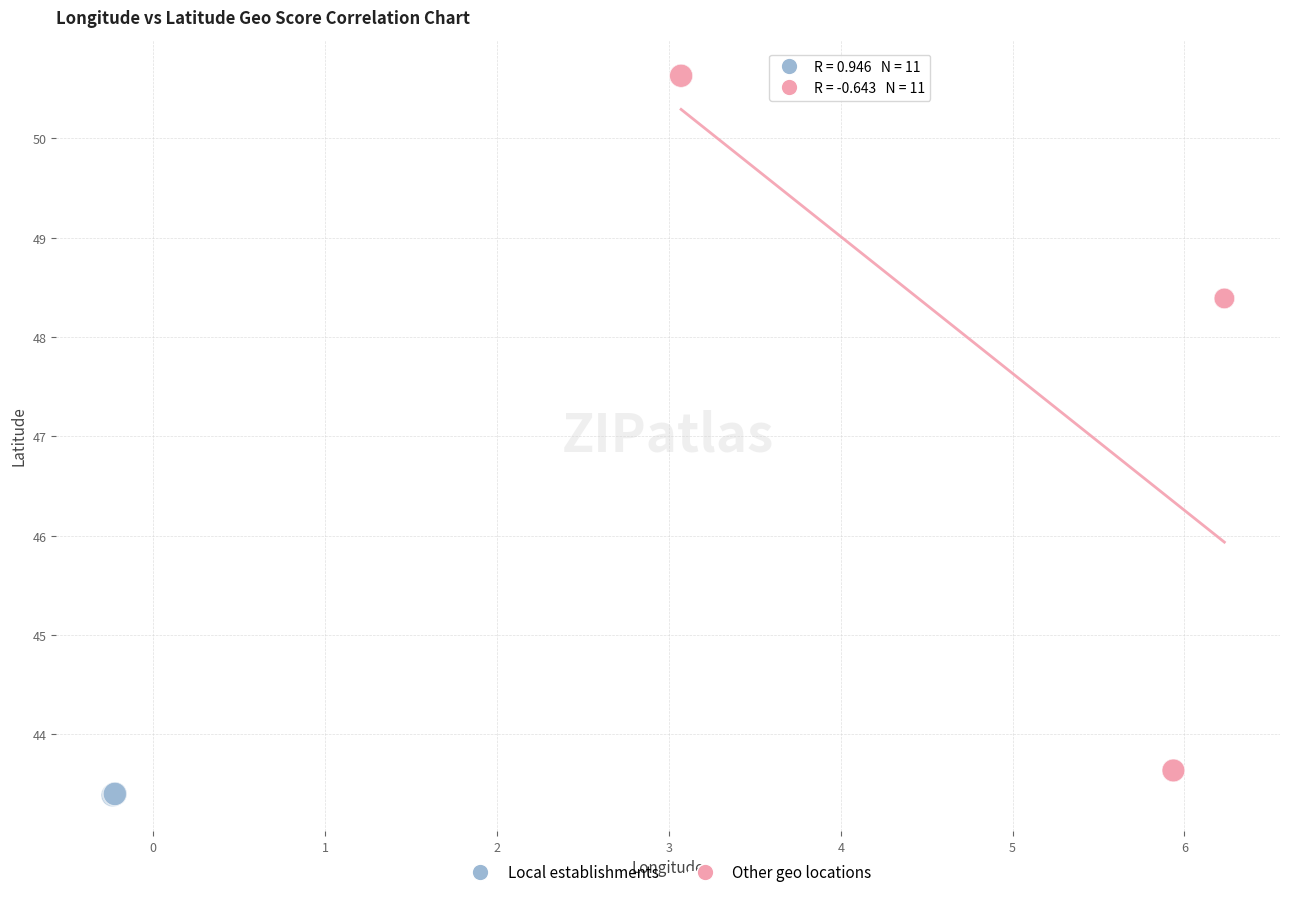

Which series has the widest spread of Y values?

Other geo locations